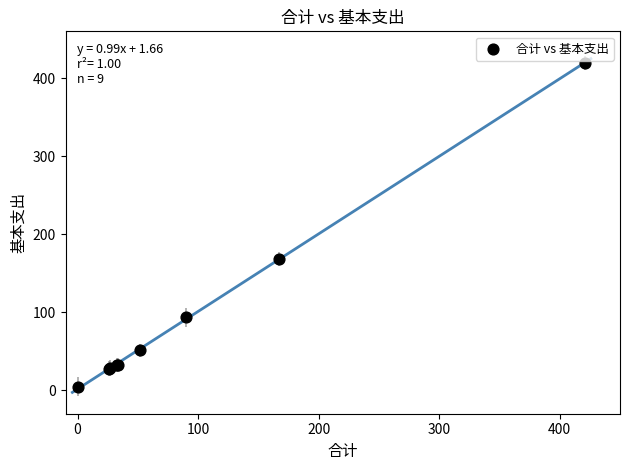

What Y value in the scatter plot is closest to 212?

168.2